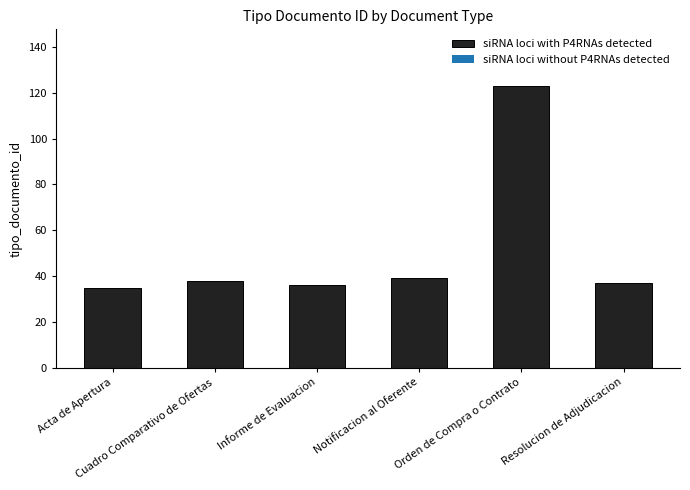

Approximately how many times larger is the value at Cuadro Comparativo de Ofertas compared to Orden de Compra o Contrato?

0.3